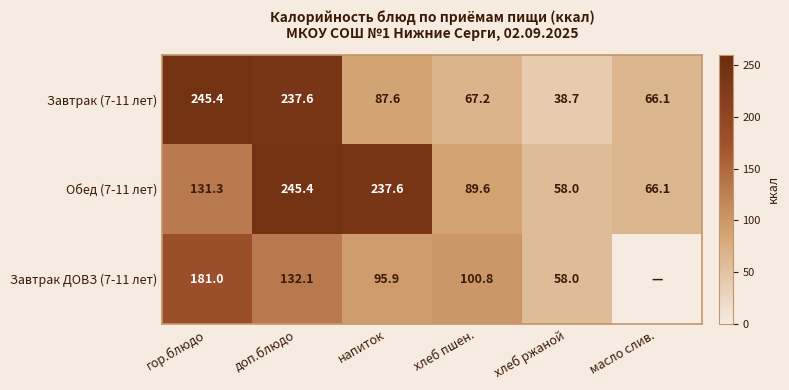

What is the sum of the Обед (7-11 лет) values at масло слив. and доп.блюдо?

311.5